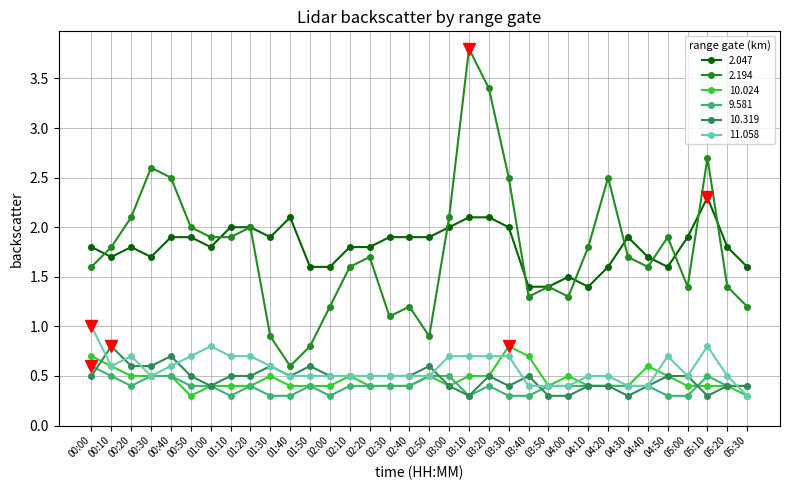

True or false: 2.194 and 10.319 cross at least once.

False